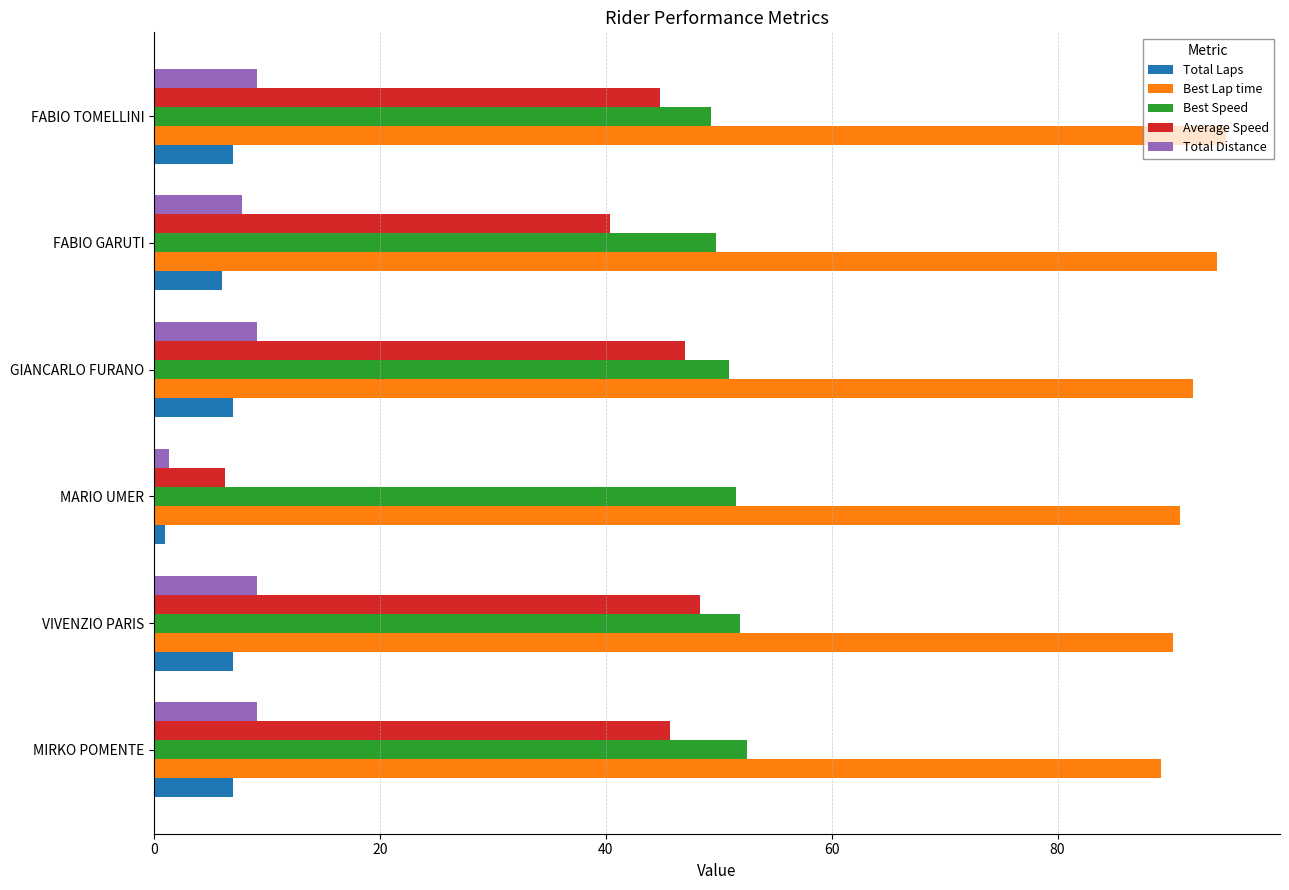

What is the minimum value for Best Speed?

49.3